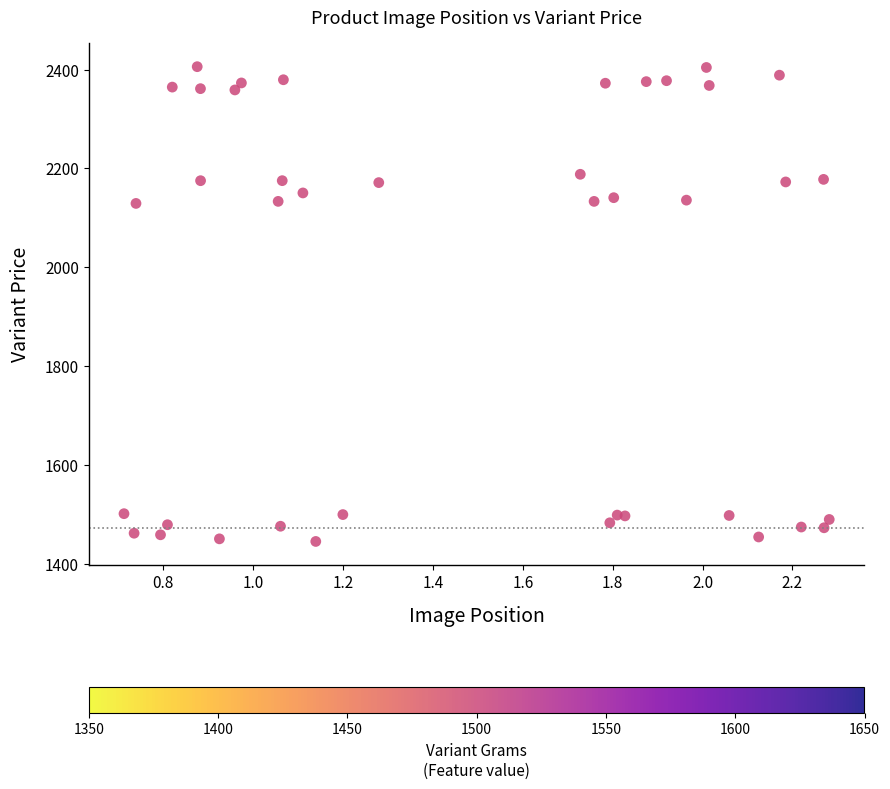

What is the range of Y values (max minus min)?

959.7